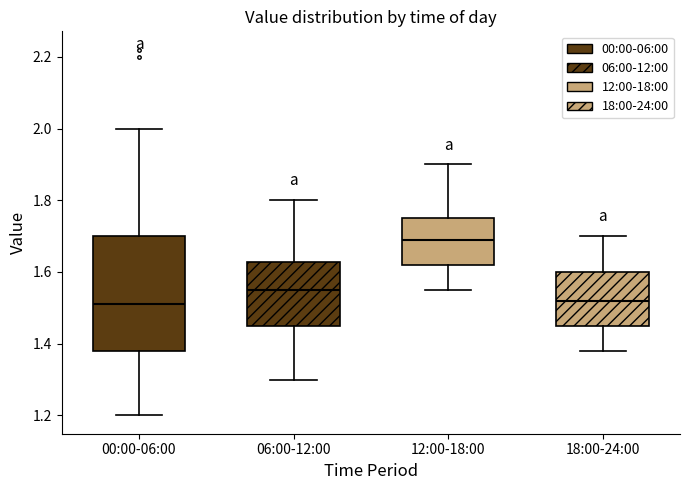

Where does the upper whisker of the box for 00:00-06:00 end on the y-axis? The values are not printed on the chart, so give them approximately, as read against the axis.

2.00